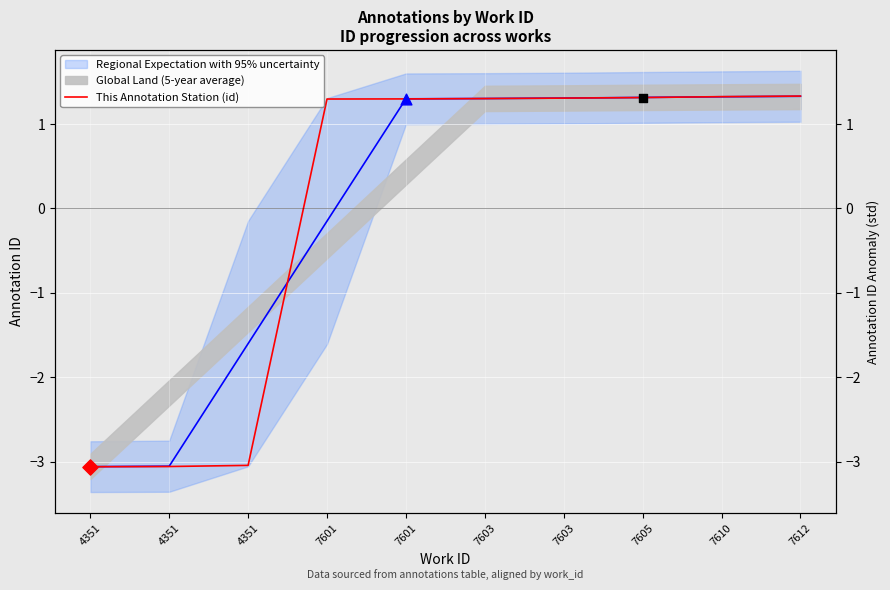

What is the change in value from 4351 to 7612?

+4.4